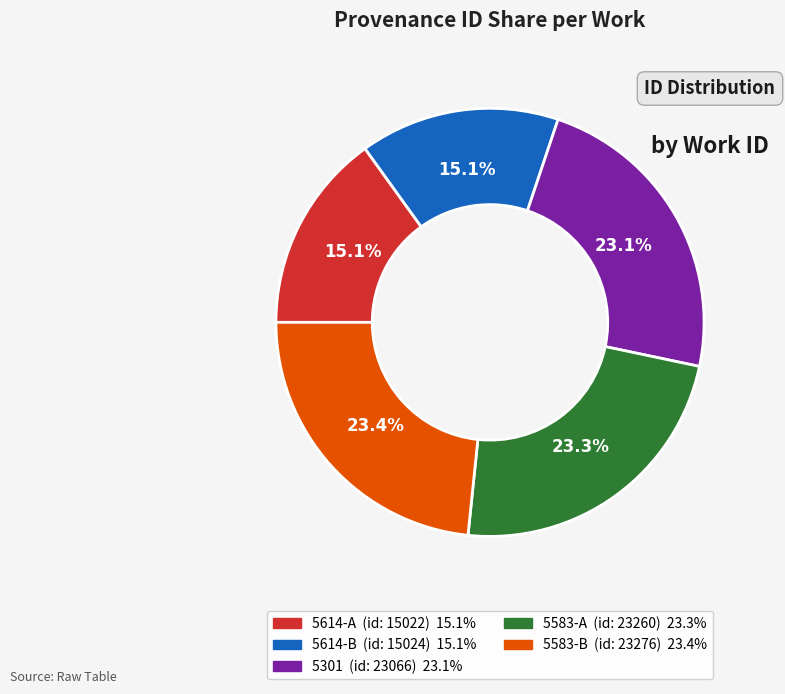

Combined, do 5301 and 5614-B account for over 50%?

No